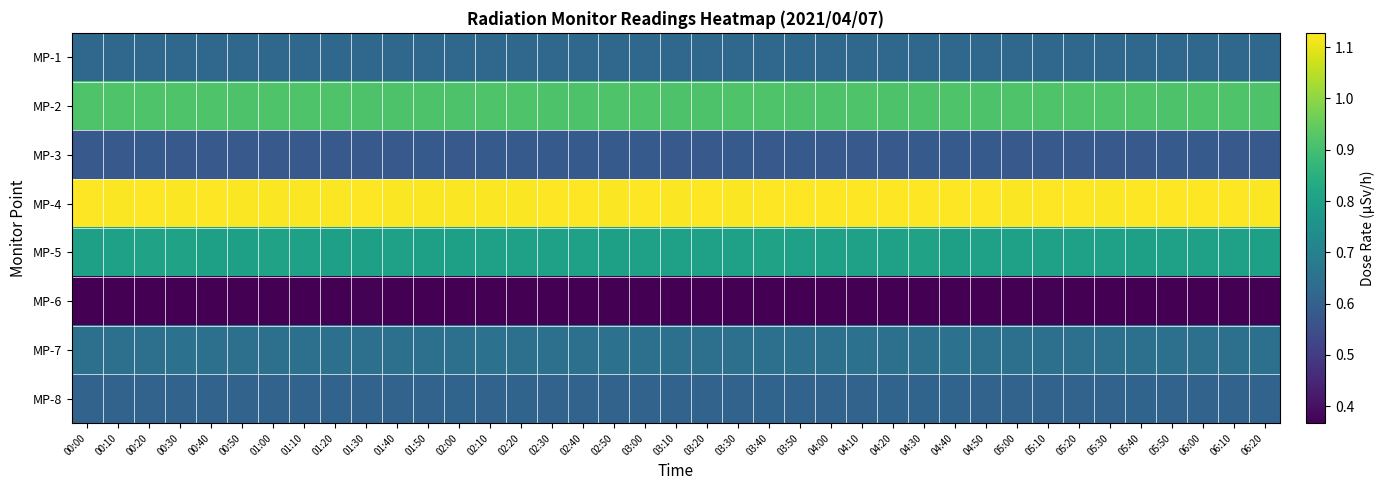

Which category has the highest value across all series?

03:40